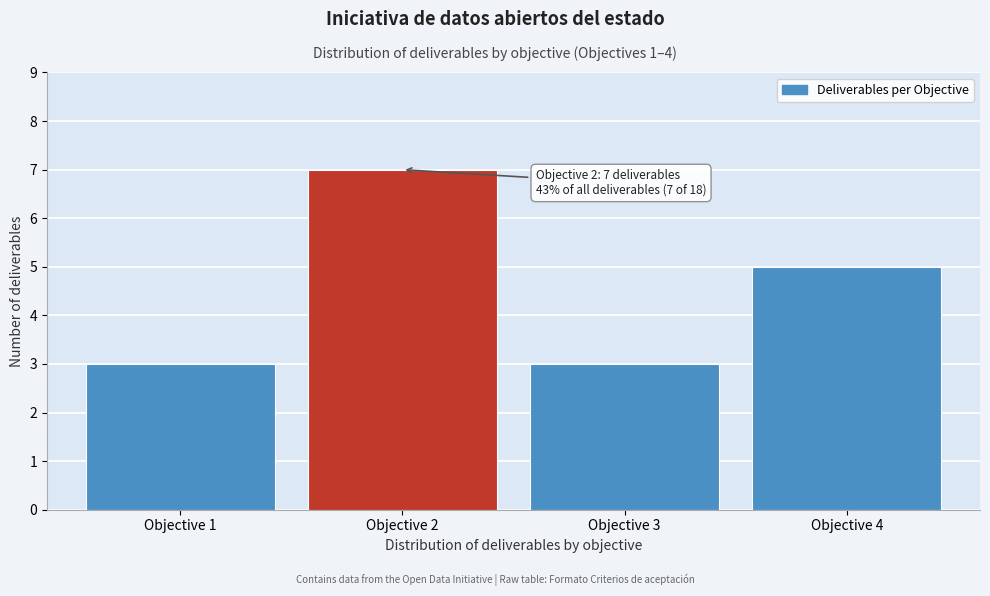

Reading left to right, list all the values displayed in this chart.

Objective 1=3	Objective 2=7	Objective 3=3	Objective 4=5